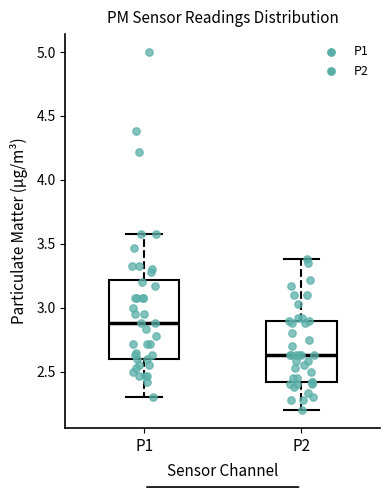

Reading left to right, transcribe this box plot: for each box, give where its median line is, the range the box spans, and where its two whiskers end, as read against the y-axis. The values are not printed on the chart, so give them approximately, as read against the axis.

P1: median 2.90, box 2.60 to 3.20, whiskers 2.30 to 3.60
P2: median 2.65, box 2.40 to 2.90, whiskers 2.20 to 3.40